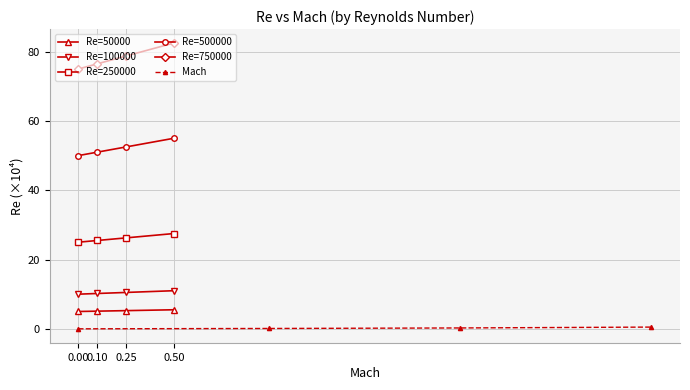

What are all the series names shown in the legend?

Re=50000, Re=100000, Re=250000, Re=500000, Re=750000, Mach